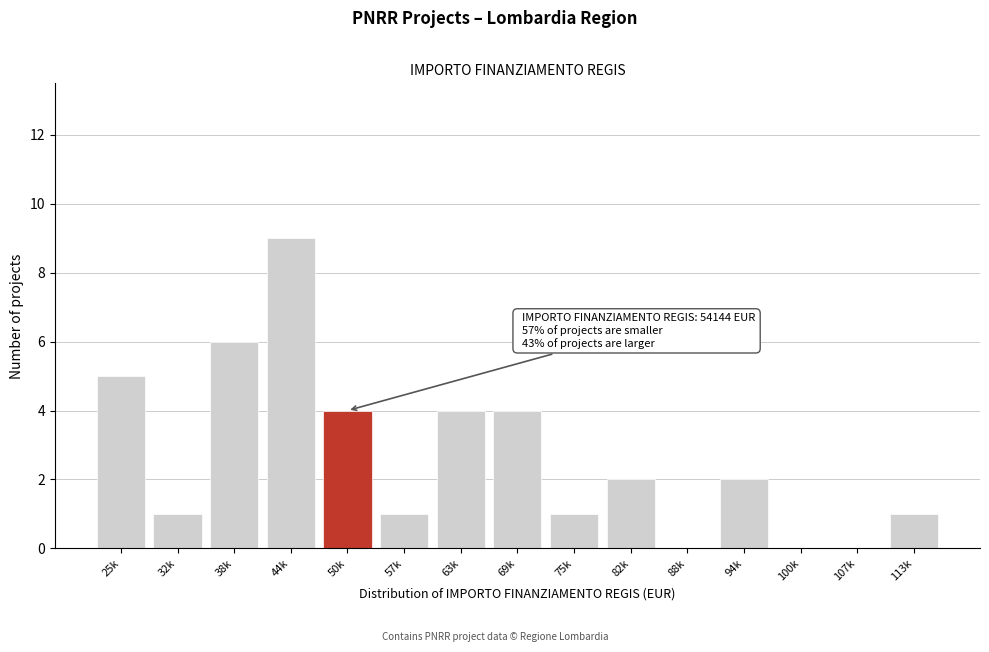

Reading left to right, list all the values displayed in this chart.

25k=5	32k=1	38k=6	44k=9	50k=4	57k=1	63k=4	69k=4	75k=1	82k=2	88k=0	94k=2	100k=0	107k=0	113k=1